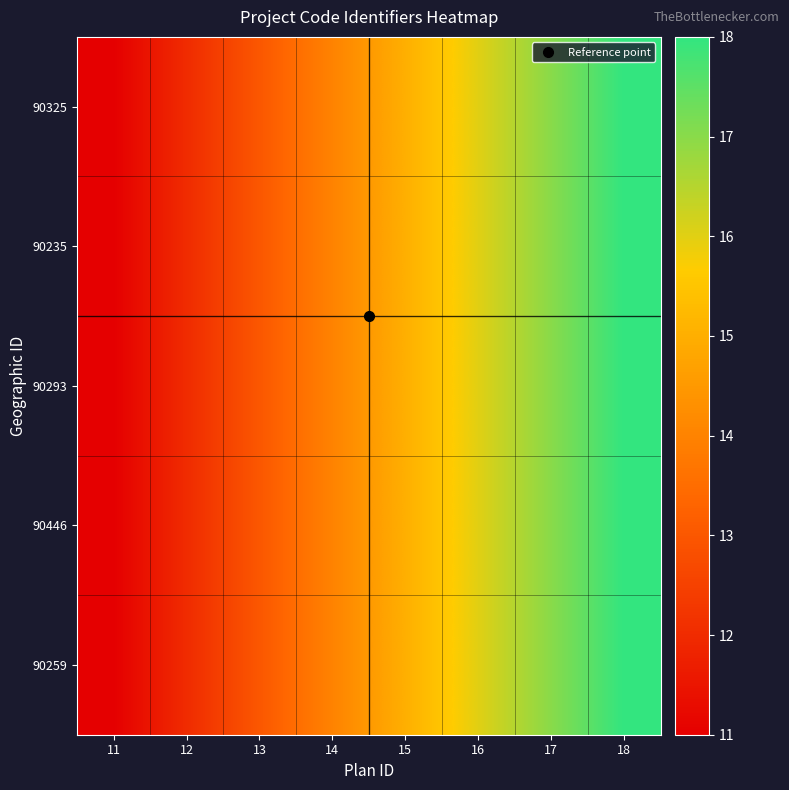

Reading right to left, transcribe all the data shown in this chart.

90325: 18=18	17=17	16=16	15=15	14=14	13=13	12=12	11=11
90235: 18=18	17=17	16=16	15=15	14=14	13=13	12=12	11=11
90293: 18=18	17=17	16=16	15=15	14=14	13=13	12=12	11=11
90446: 18=18	17=17	16=16	15=15	14=14	13=13	12=12	11=11
90259: 18=18	17=17	16=16	15=15	14=14	13=13	12=12	11=11